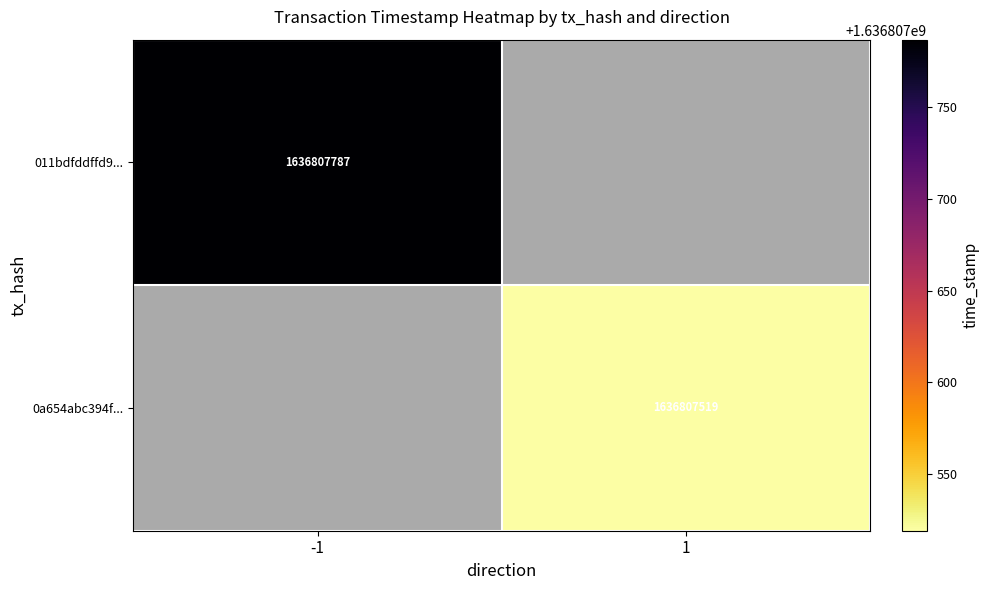

Is the value of 011bdfddffd99982312b455c7d2457ad6208c41 at direction greater than the value of 0a654abc394fb6312c2449a035eb1dfaf1c5488 at direction?

No